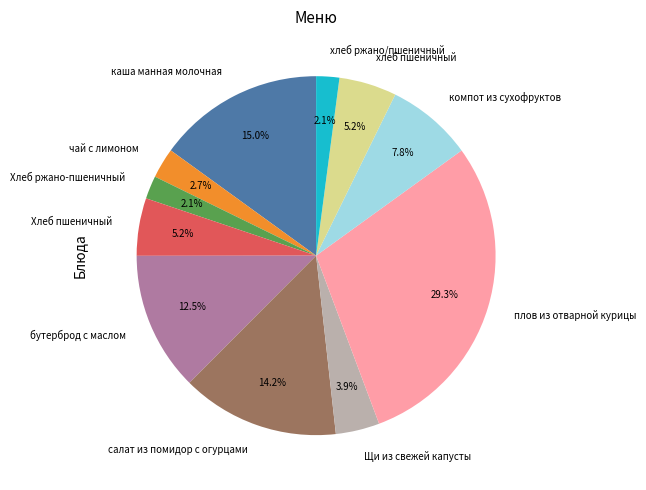

Which has a higher value, компот из сухофруктов or салат из помидор с огурцами?

салат из помидор с огурцами